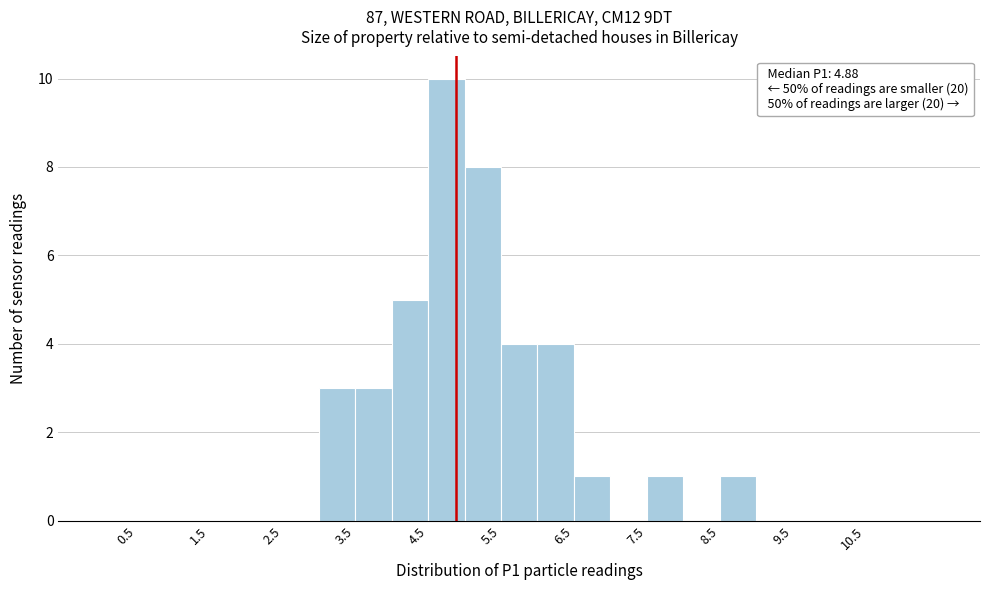

Over which range of the x-axis is the bar tallest?

4.5 to 5.0